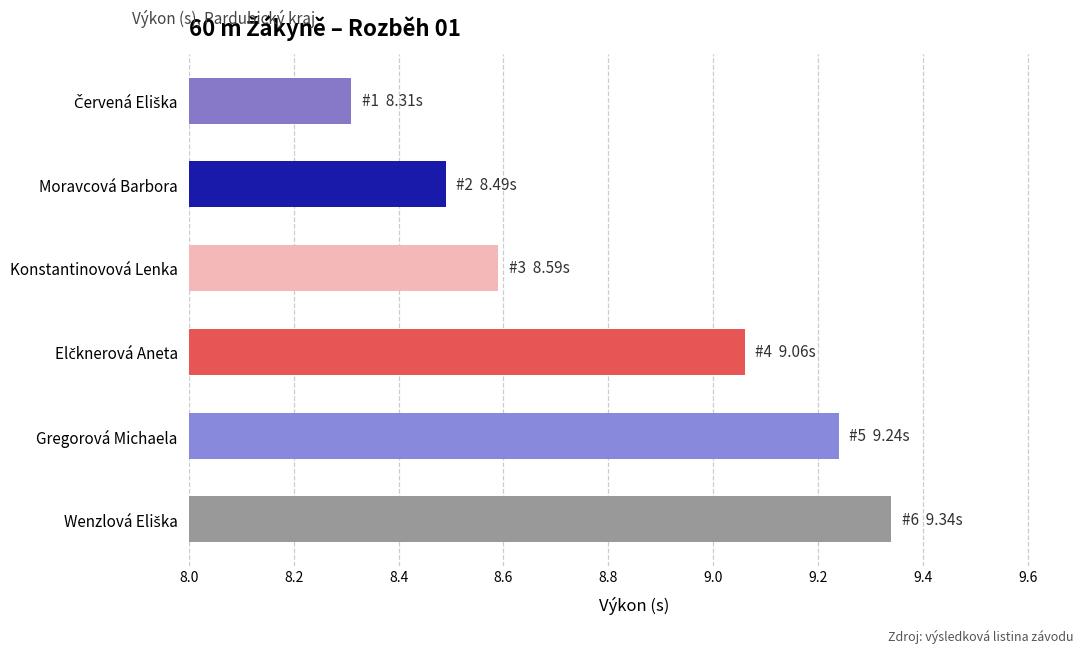

What is the minimum value shown in the chart?

8.3